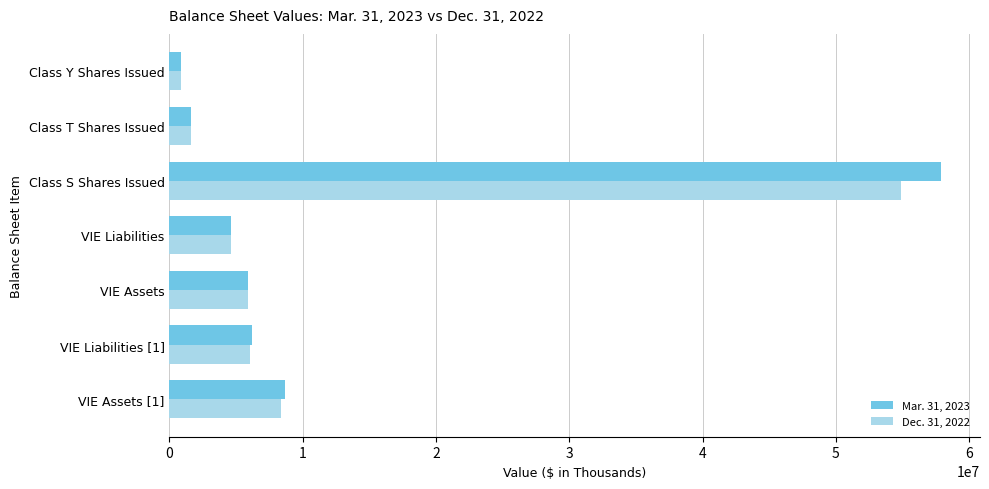

What is the smallest value displayed?

906648